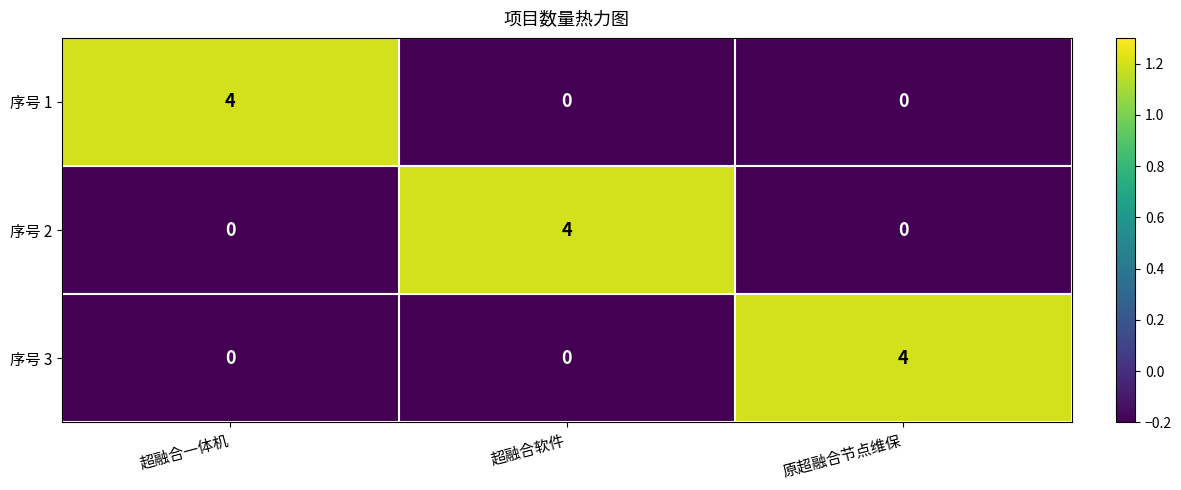

What is the difference between the maximum and second lowest values in the 序号 1 series?

4